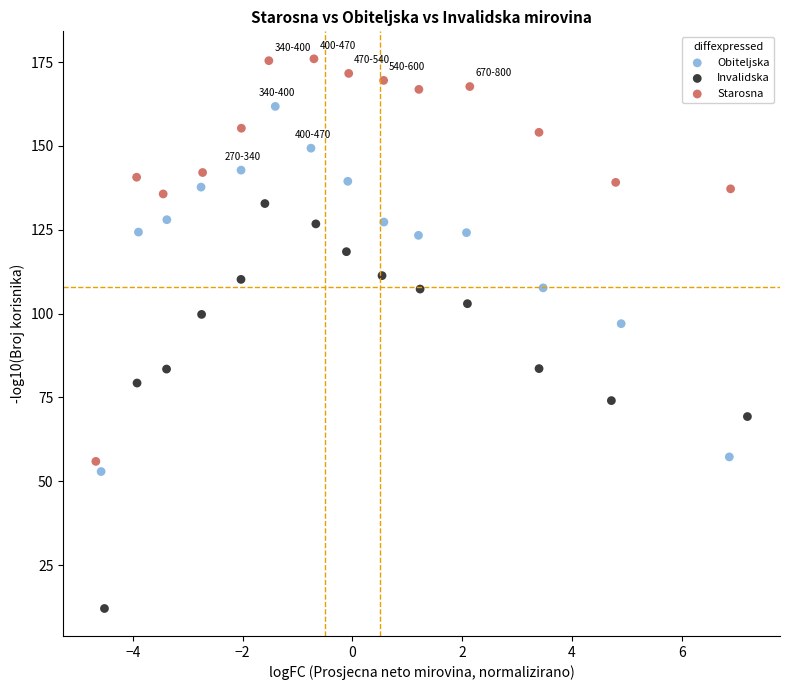

Which series reaches the maximum Y coordinate?

Starosna